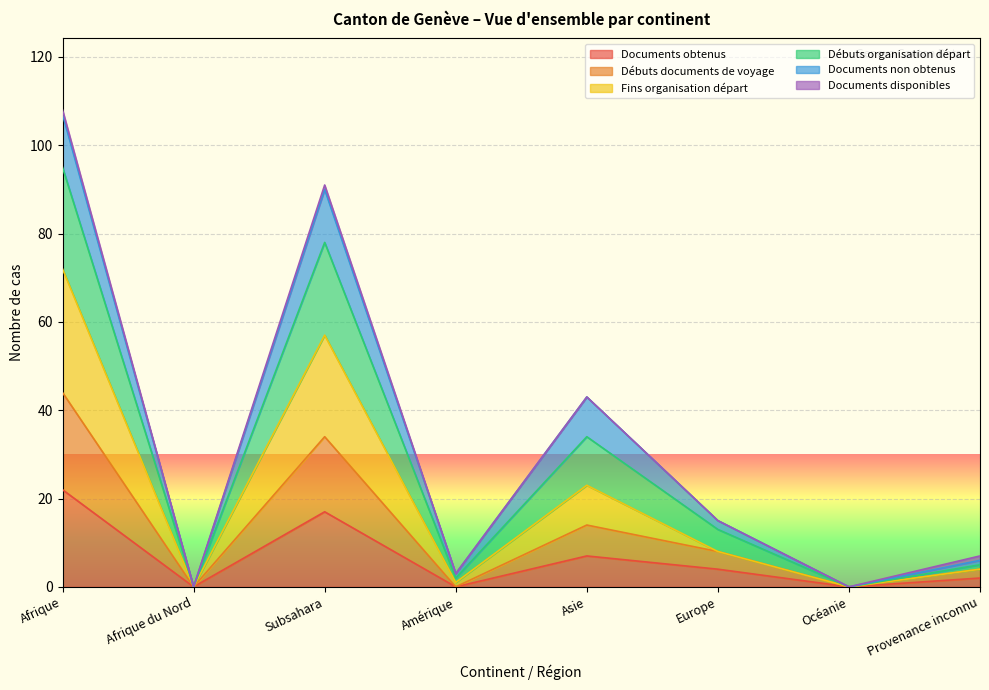

What is the difference between the Débuts documents de voyage values at Europe and Afrique du Nord?

8